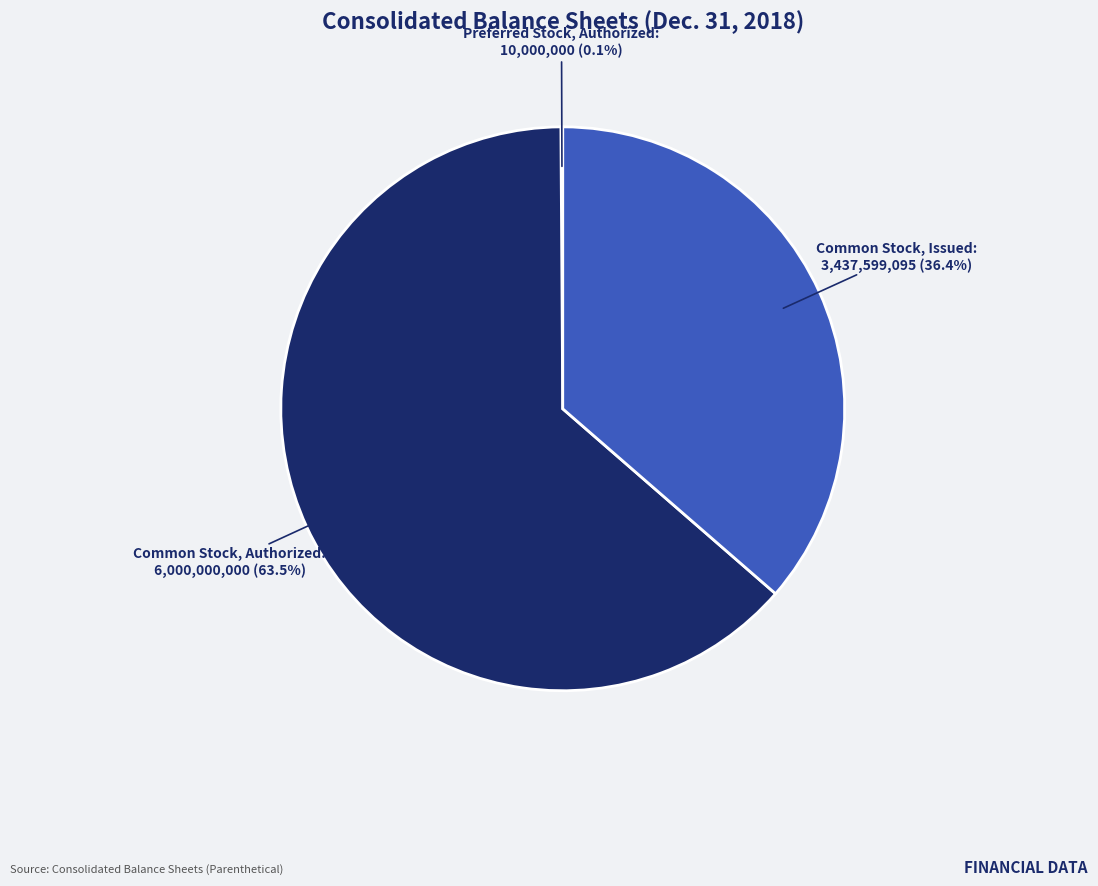

Which slice represents more than half of the pie?

Common Stock, Authorized